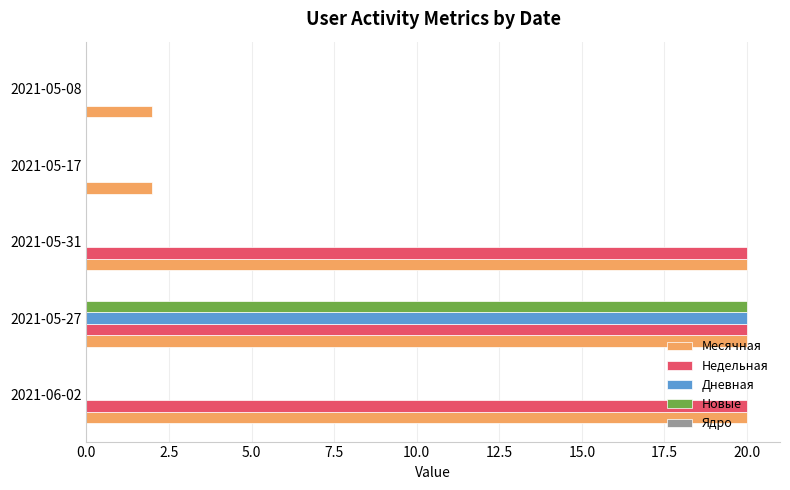

Is the value of Дневная at 2021-05-27 greater than the value of Месячная at 2021-05-08?

Yes